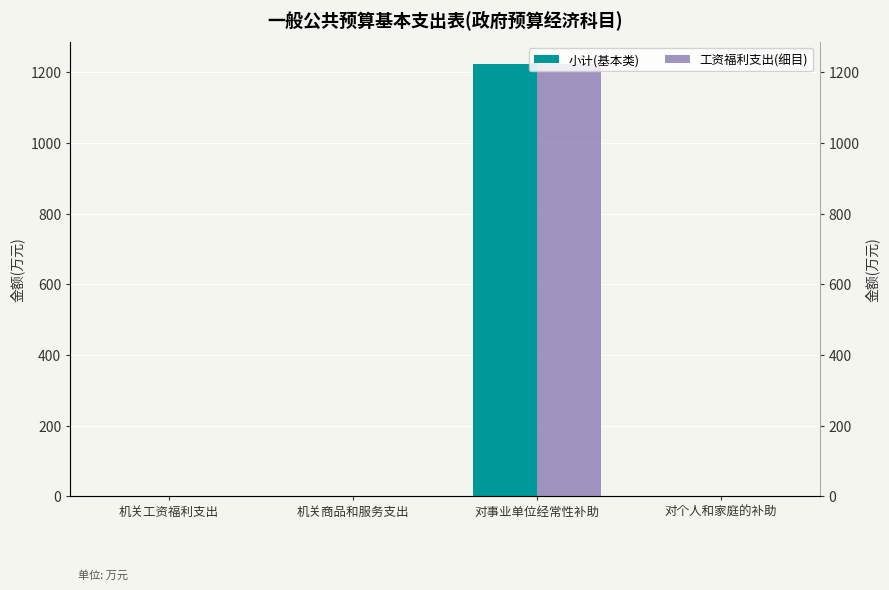

What is the label of the 2nd bar from the left?

机关商品和服务支出